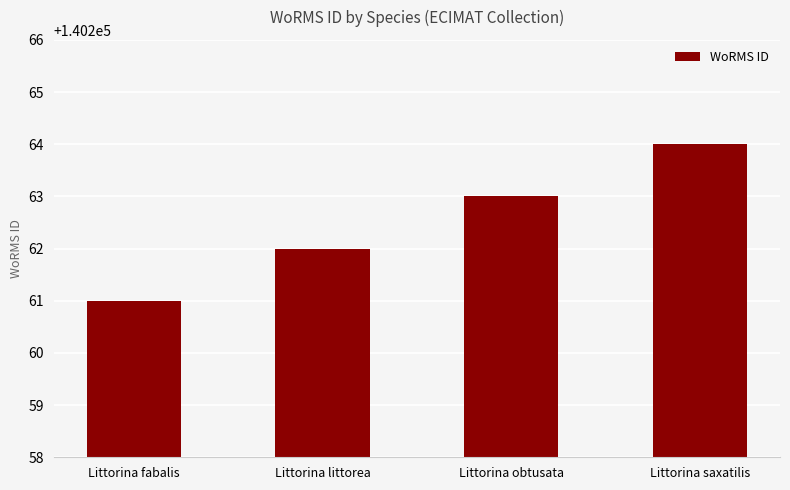

Reading right to left, transcribe all the data shown in this chart.

140264	140263	140262	140261